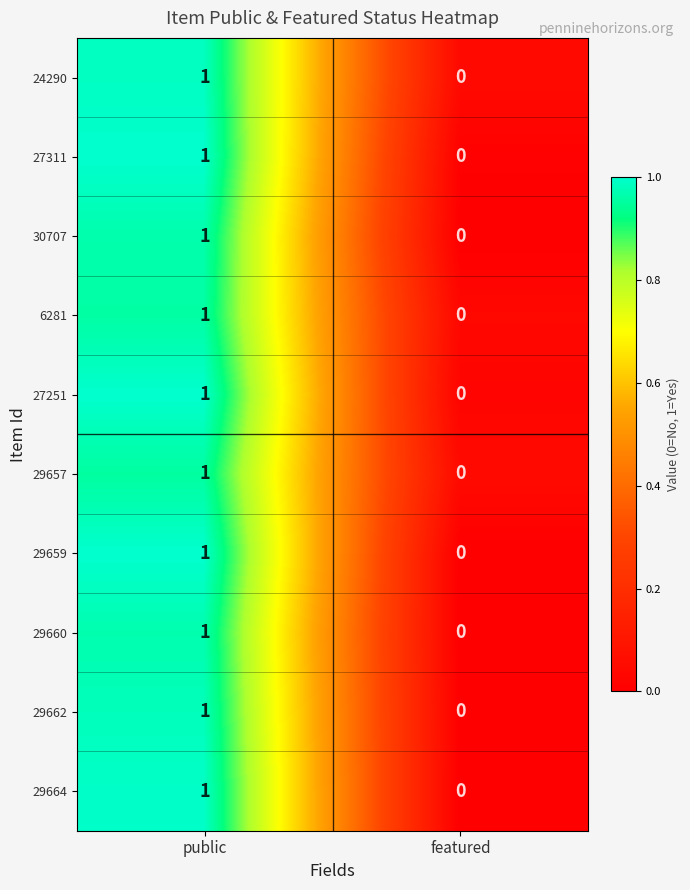

What is the total value across all series at public?

10